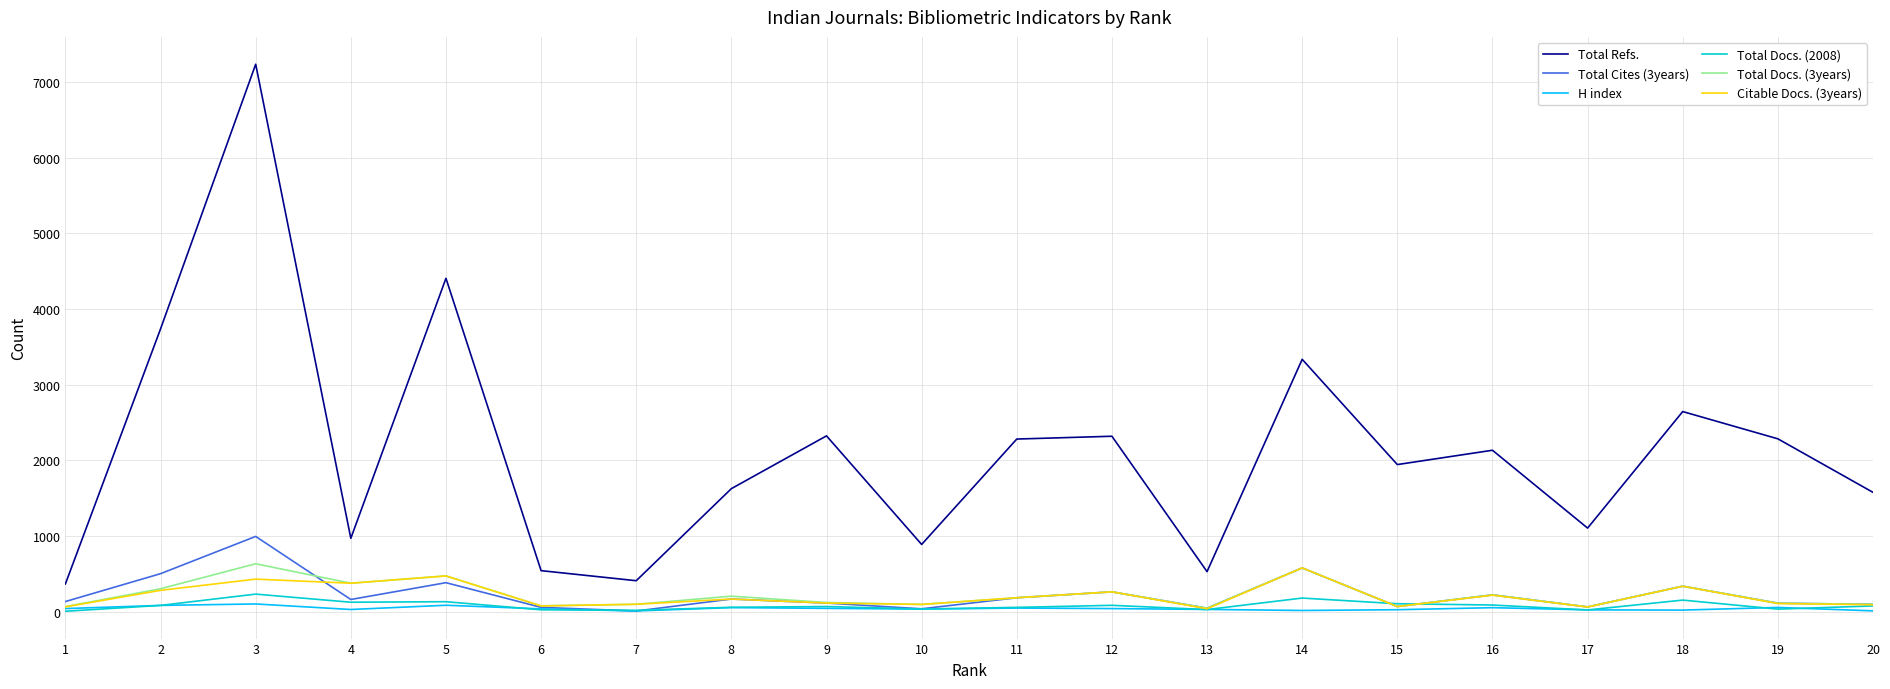

Which series has the widest spread of values?

Total Refs.